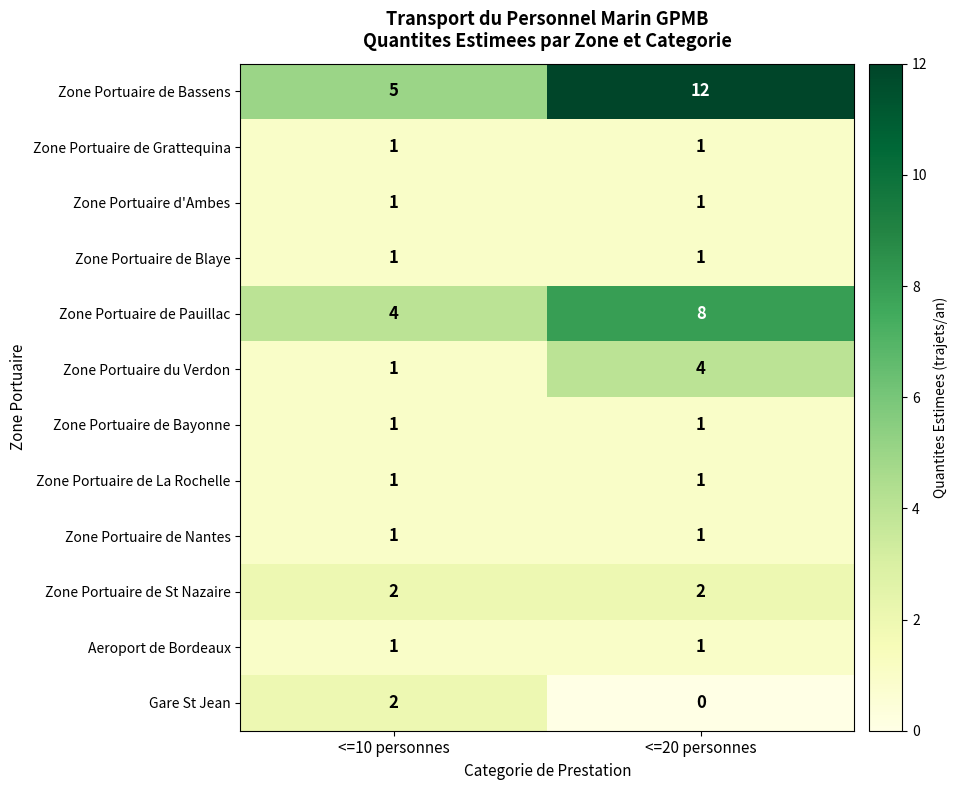

Is it true that Zone Portuaire d'Ambes equals 2 at <=20 personnes?

False